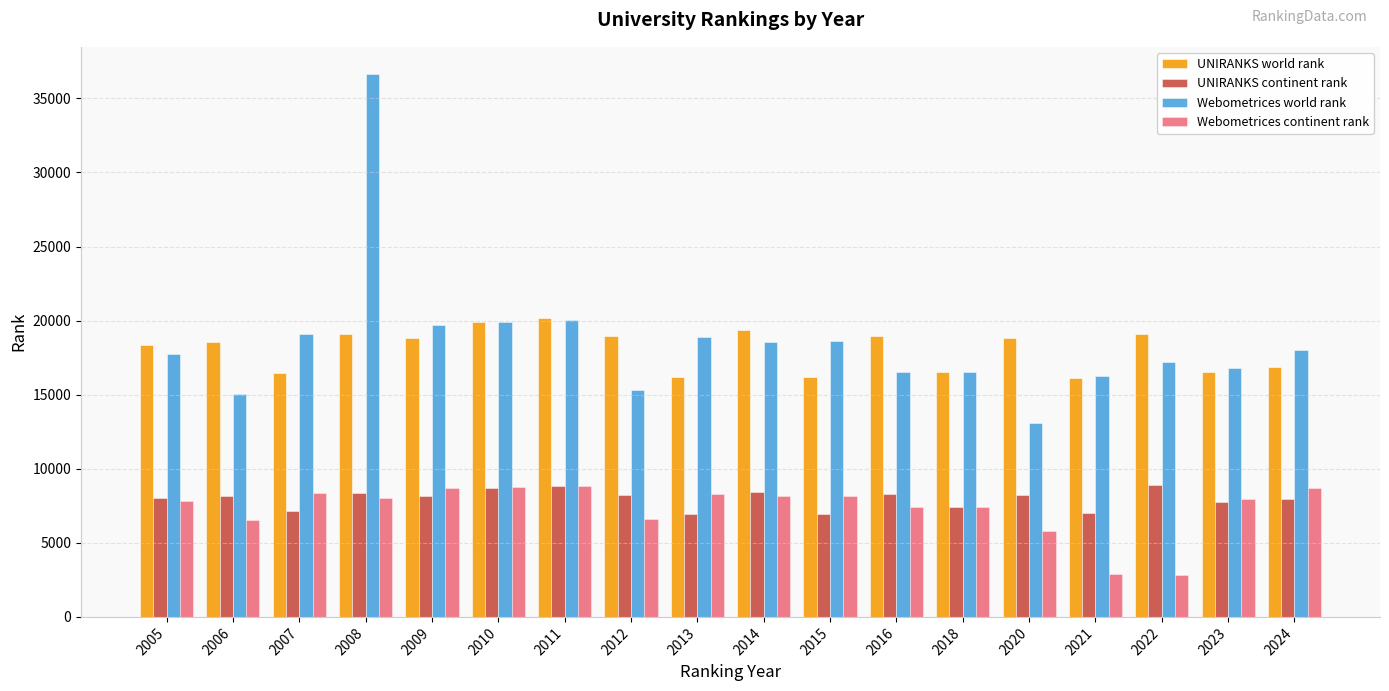

At 2008, list the series in order from smallest to largest.

Webometrices continent rank, UNIRANKS continent rank, UNIRANKS world rank, Webometrices world rank